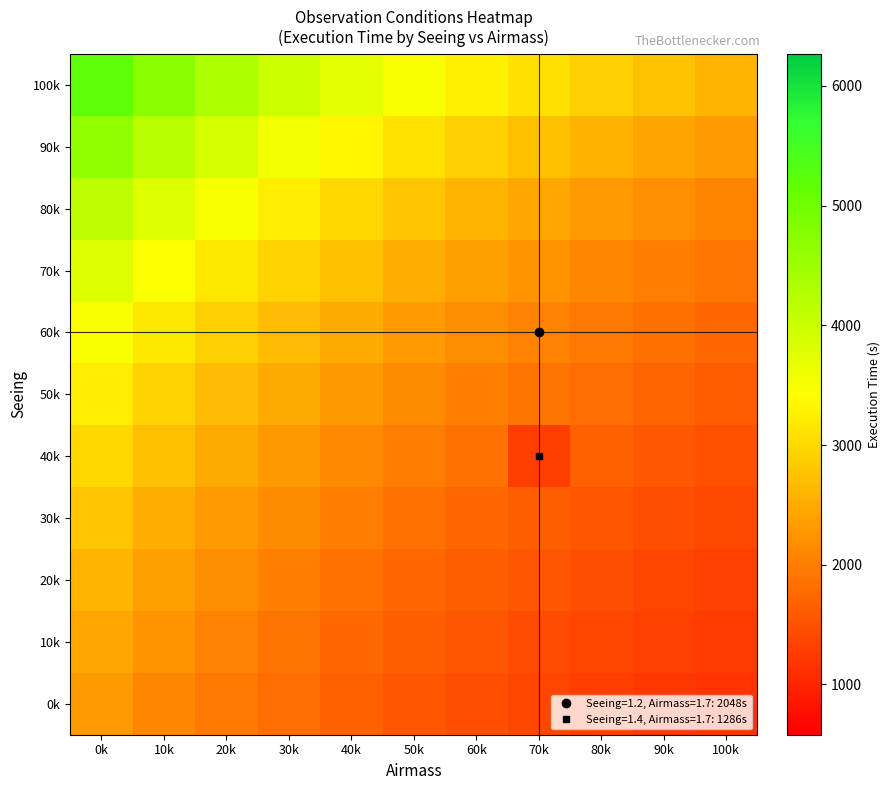

At which category does the chart reach its peak across all series?

0k